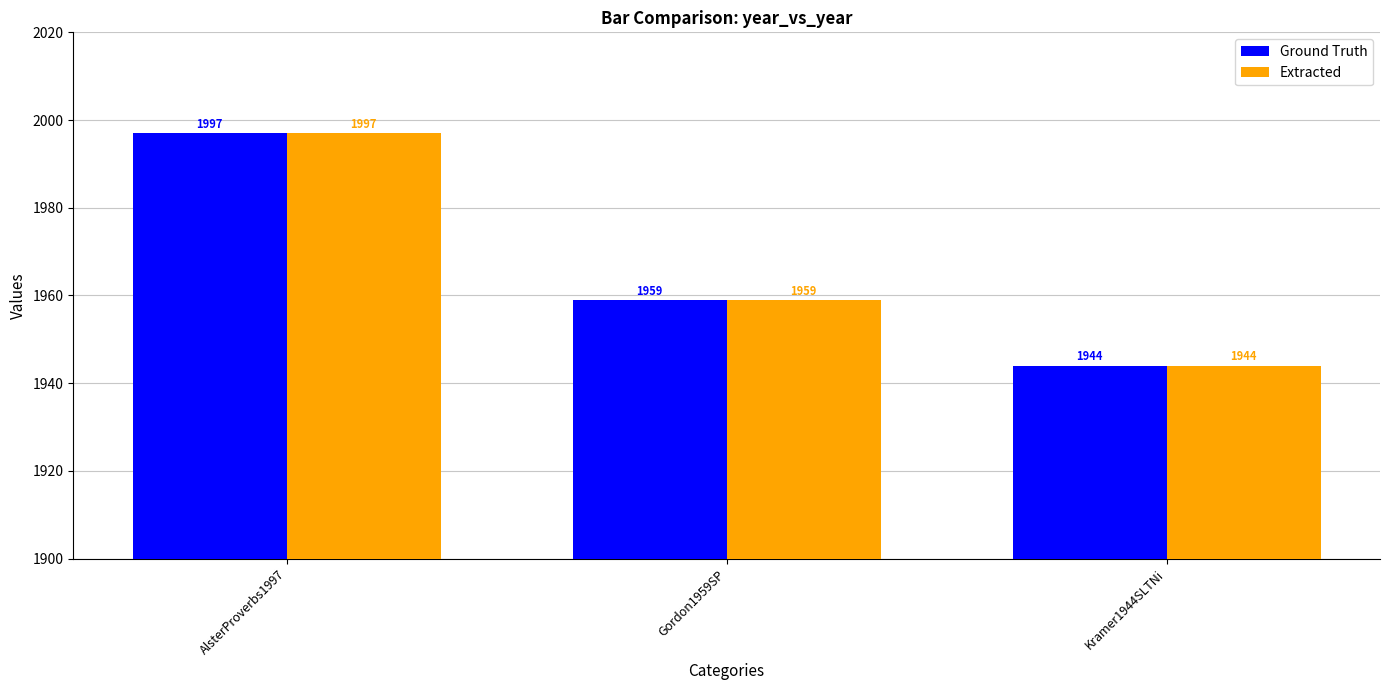

How many bars are there in total?

6